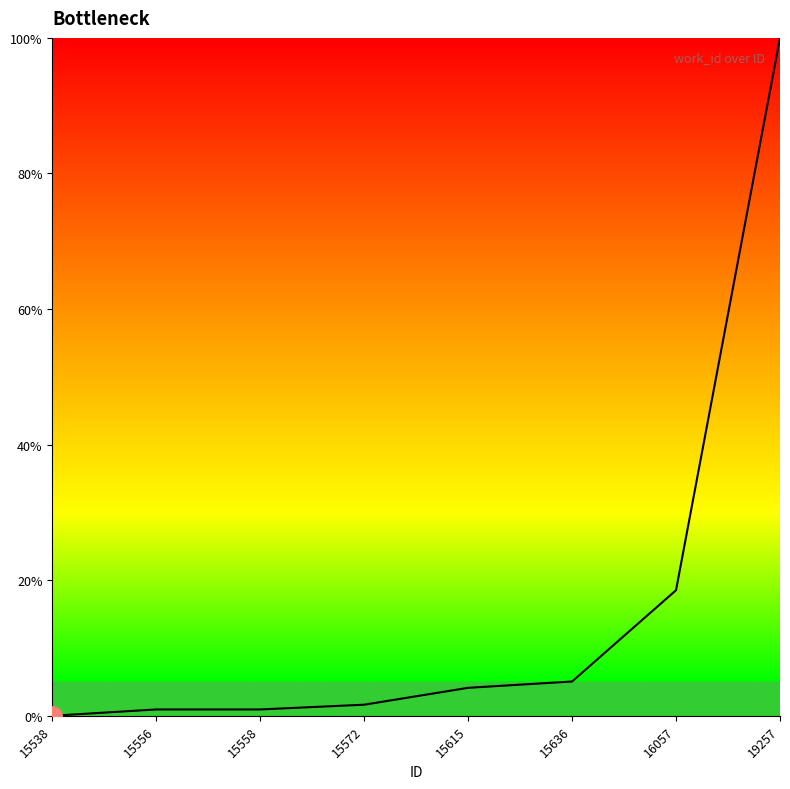

Reading right to left, list all the values displayed in this chart.

19257=100.0	16057=18.5	15636=5.1	15615=4.1	15572=1.6	15558=0.9	15556=0.9	15538=0.0